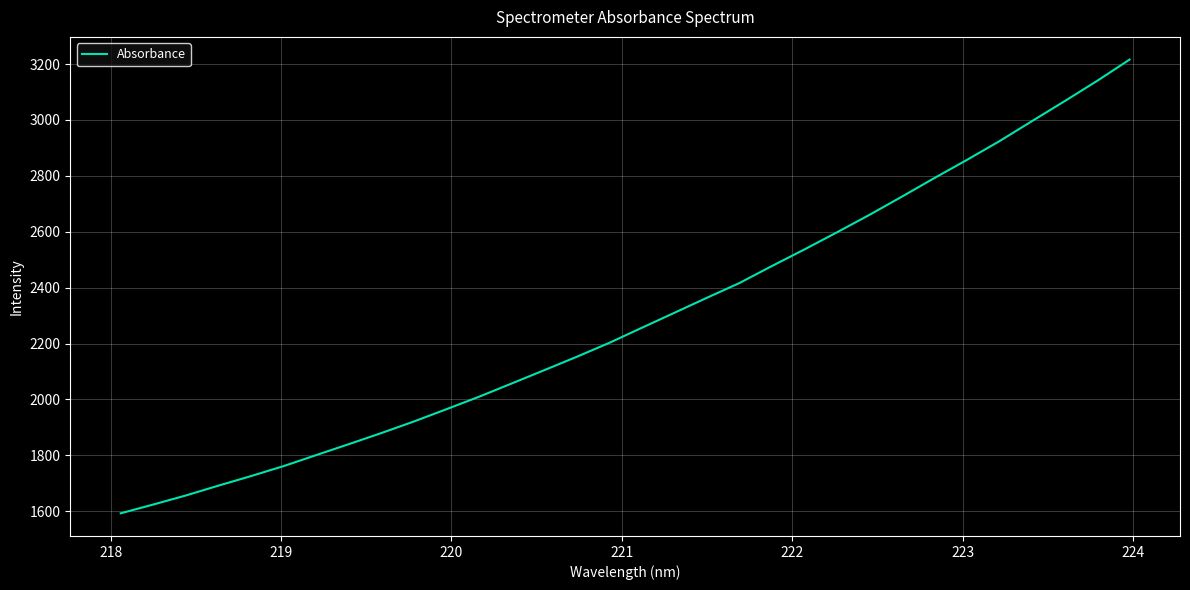

What is the difference between the maximum and minimum values?

1623.3